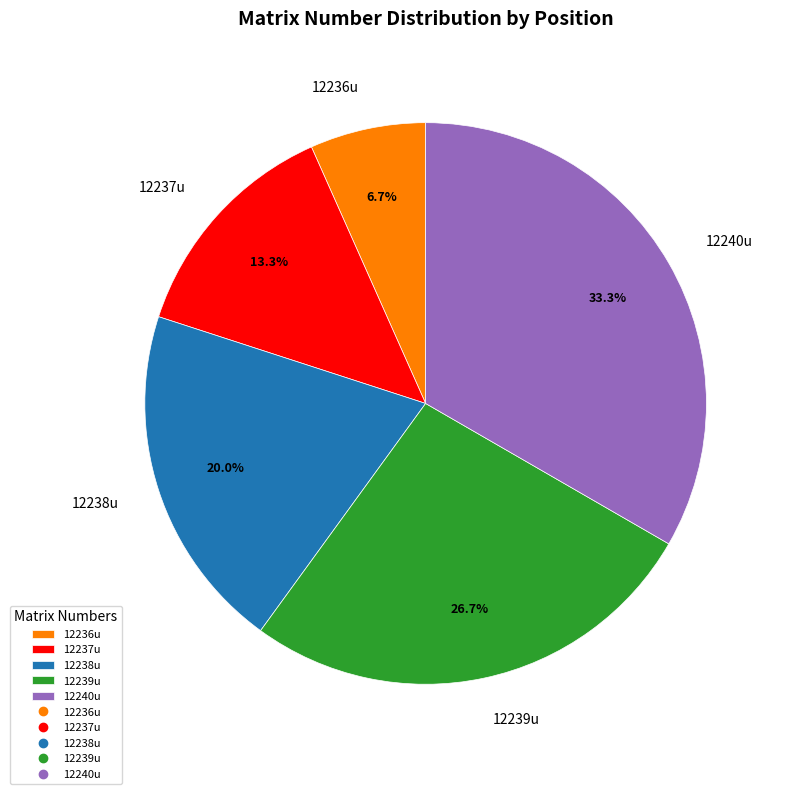

To the nearest percent, what is the combined percentage of 12237u and 12240u?

47%